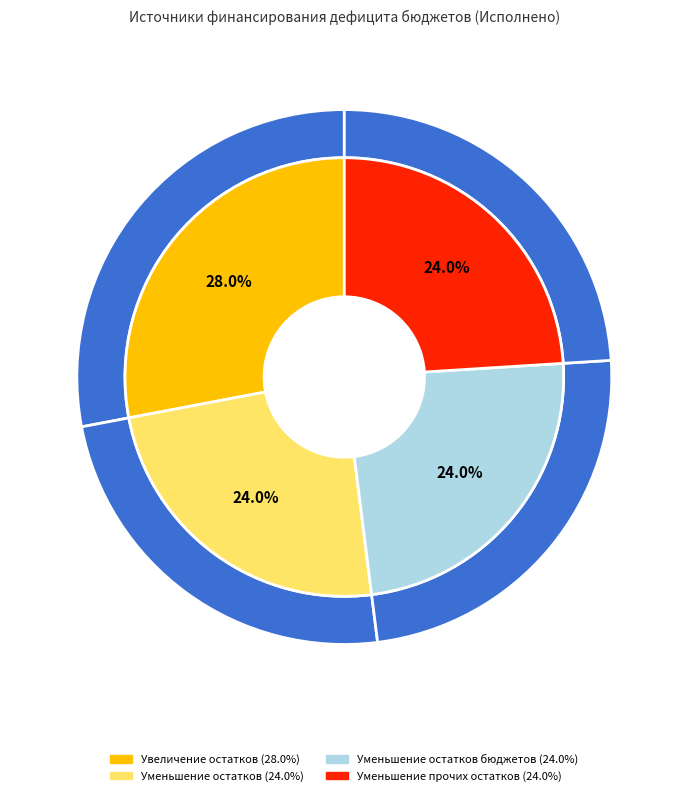

What is the largest slice in the pie chart?

Увеличение остатков средств, всего